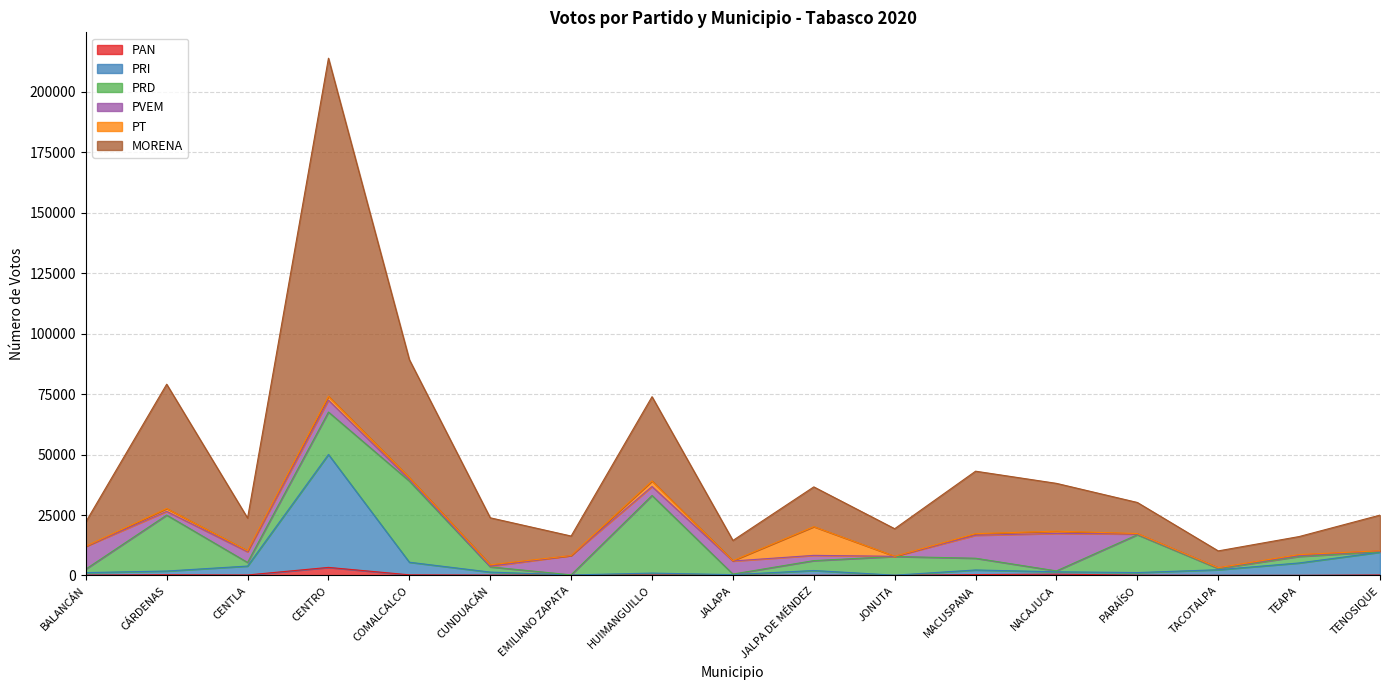

List the labels in order of PAN value, smallest first.

JONUTA, JALAPA, TEAPA, TACOTALPA, JALPA DE MÉNDEZ, EMILIANO ZAPATA, PARAÍSO, CUNDUACÁN, BALANCÁN, HUIMANGUILLO, CENTLA, TENOSIQUE, COMALCALCO, CÁRDENAS, MACUSPANA, NACAJUCA, CENTRO